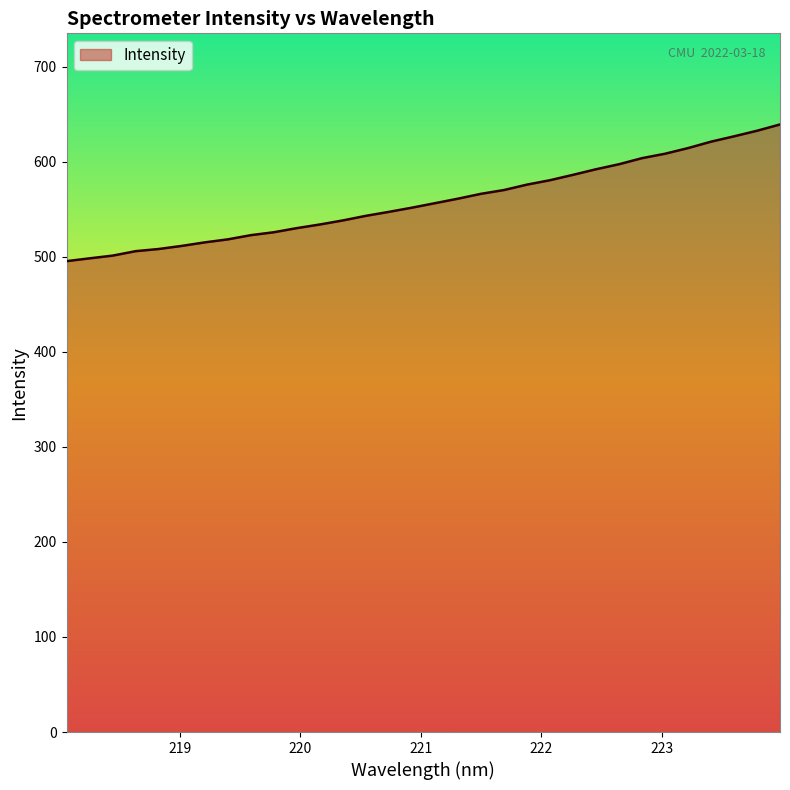

What is the difference between the maximum and minimum values?

143.8